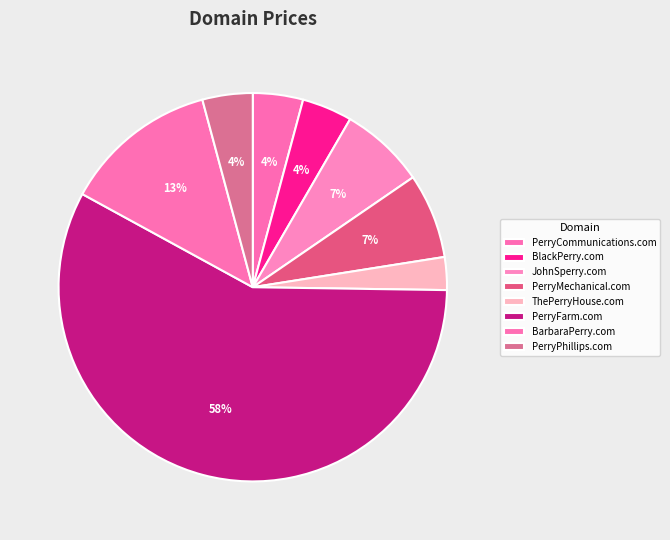

Which slice is the smallest?

ThePerryHouse.com